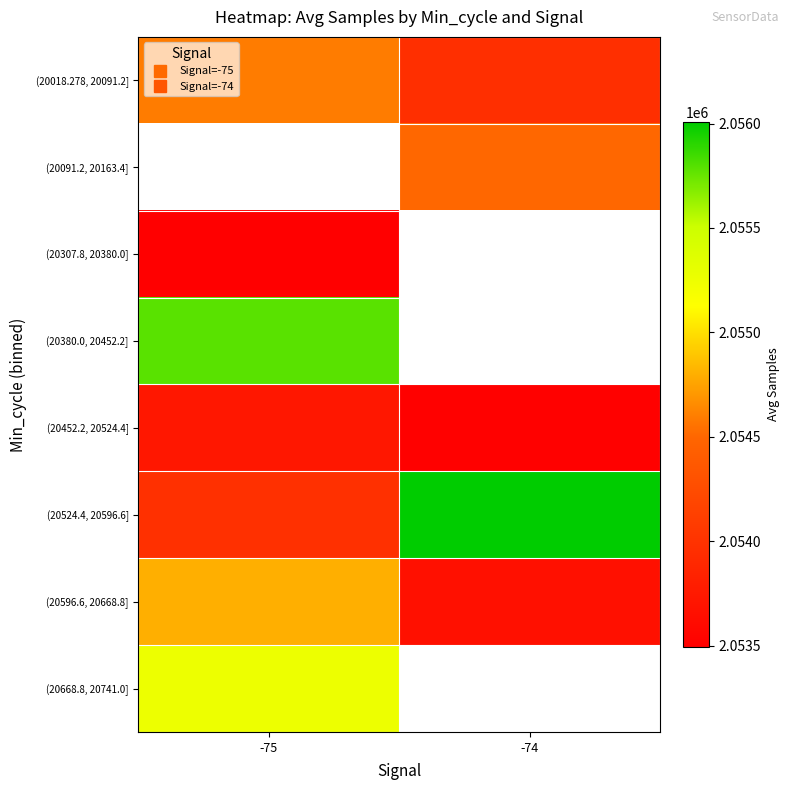

What is the difference between the (20452.2, 20524.4] values at -74 and -75?

224.0